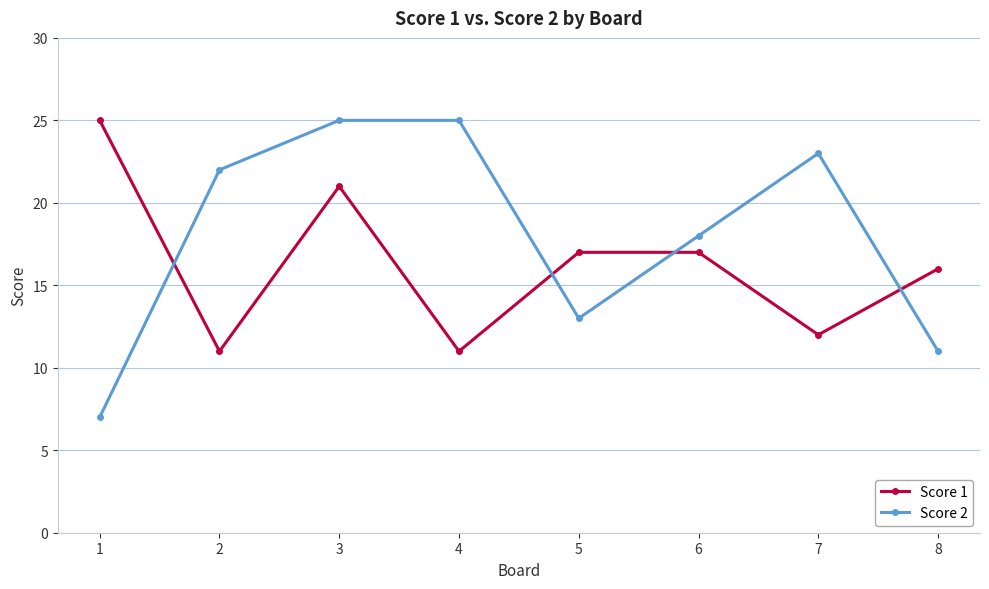

How many lines are shown in the chart?

2